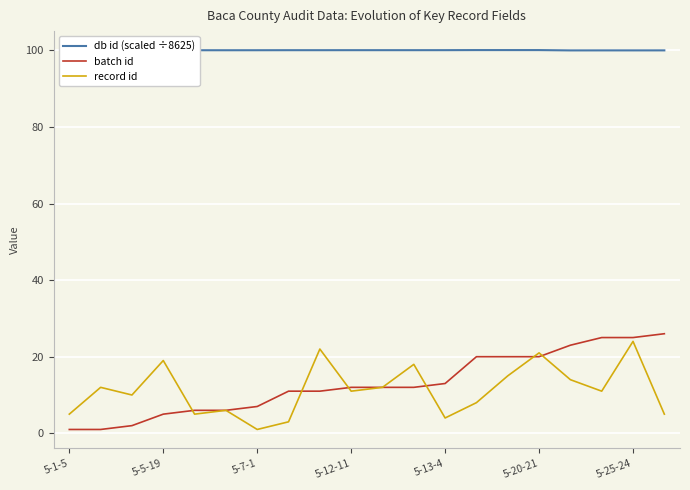

Which series has the largest total across all categories?

db id (scaled ÷8625)